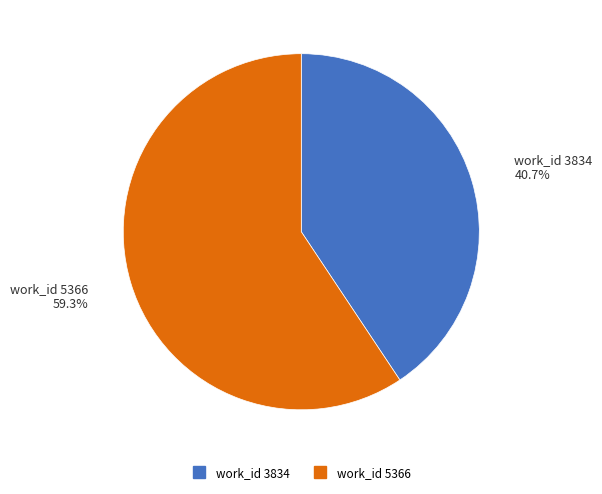

Is there any slice that represents more than half of the pie?

Yes